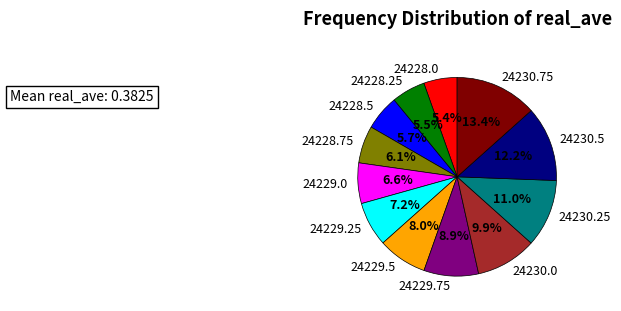

To the nearest percent, what is the average slice percentage?

8%